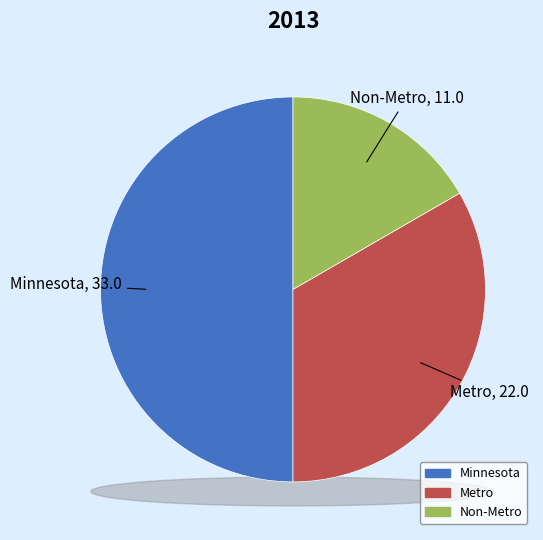

To the nearest percent, what portion does Non-Metro represent?

17%